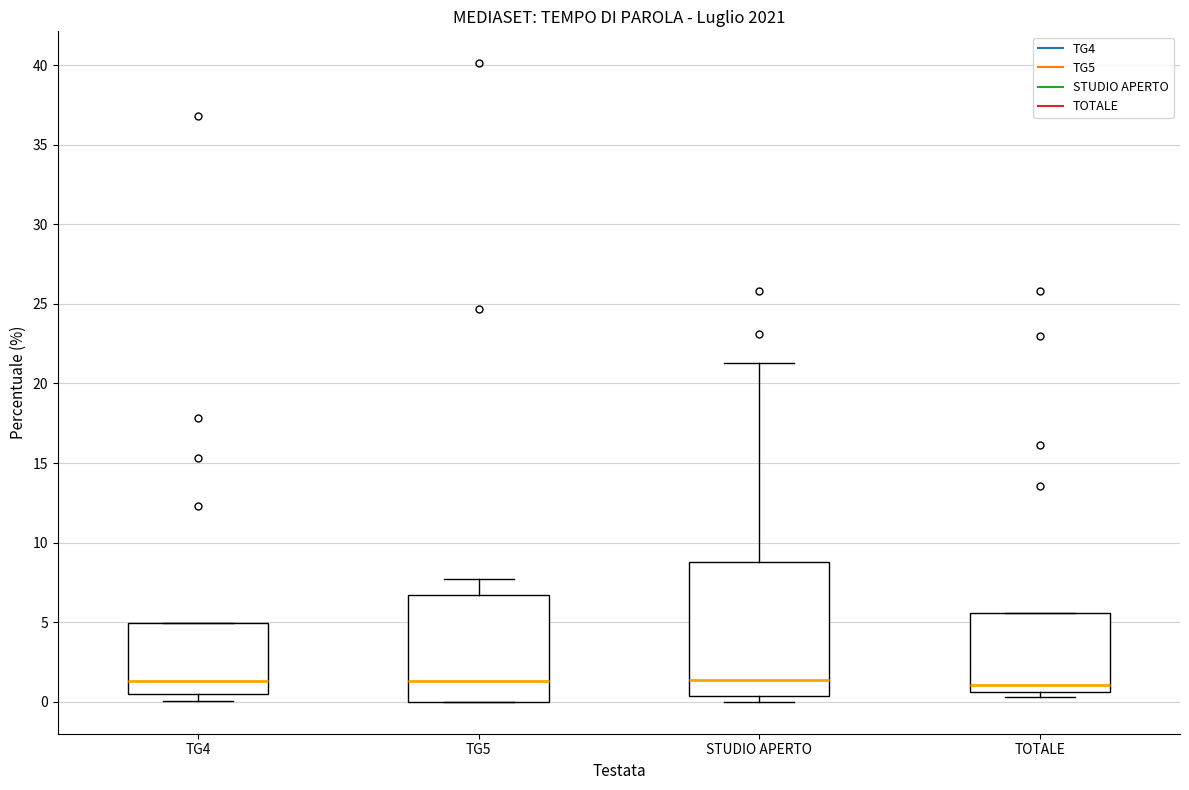

Where does the upper whisker of the box for TG5 end on the y-axis? The values are not printed on the chart, so give them approximately, as read against the axis.

7.5